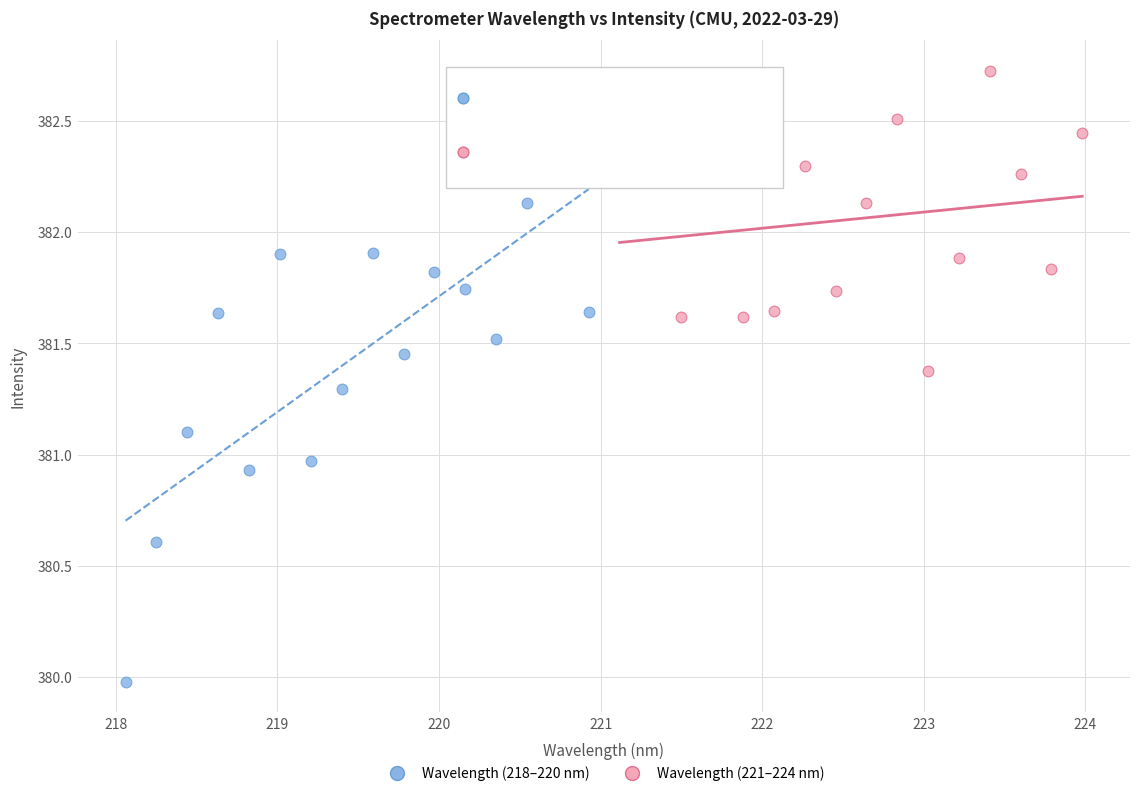

Which series reaches the minimum Y coordinate?

Wavelength (218–220 nm)